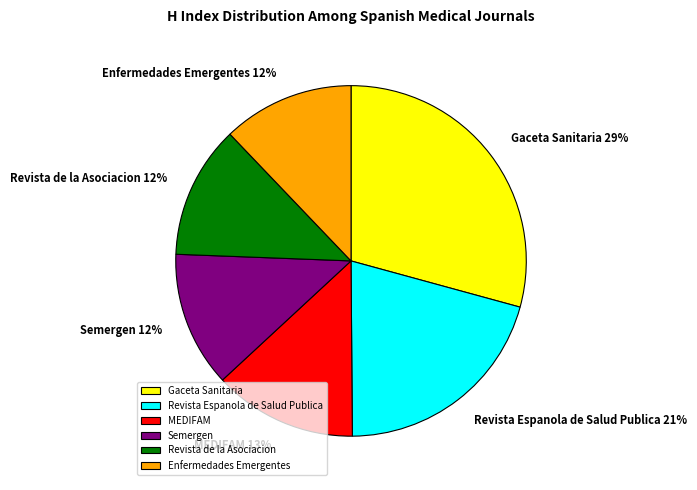

Does any single category account for the majority?

No